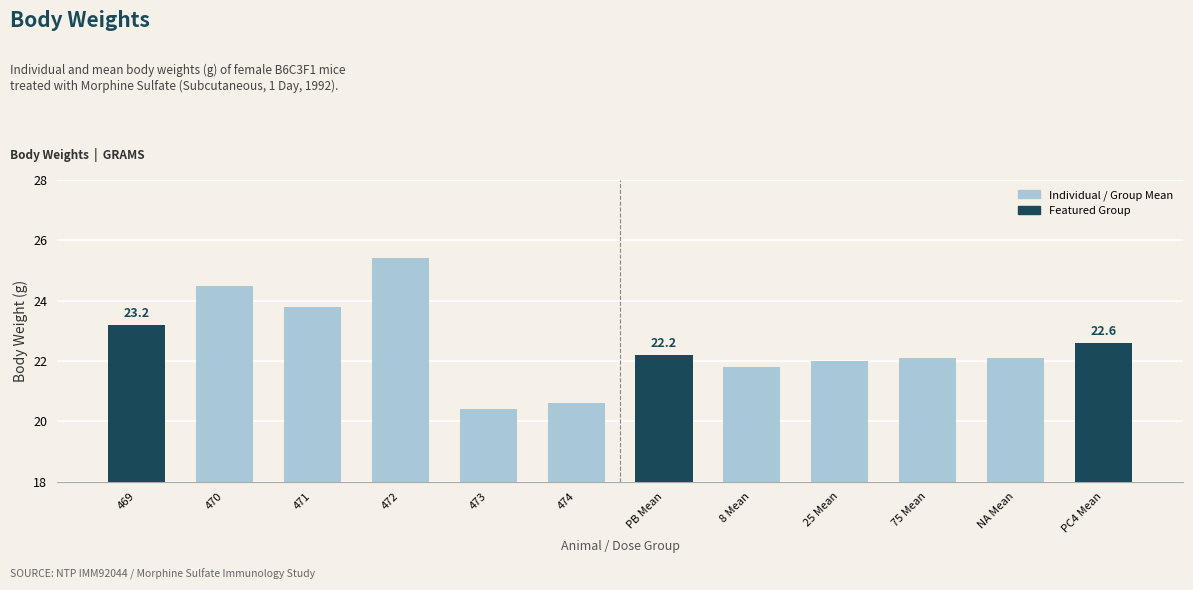

Count the number of data series in this chart.

1